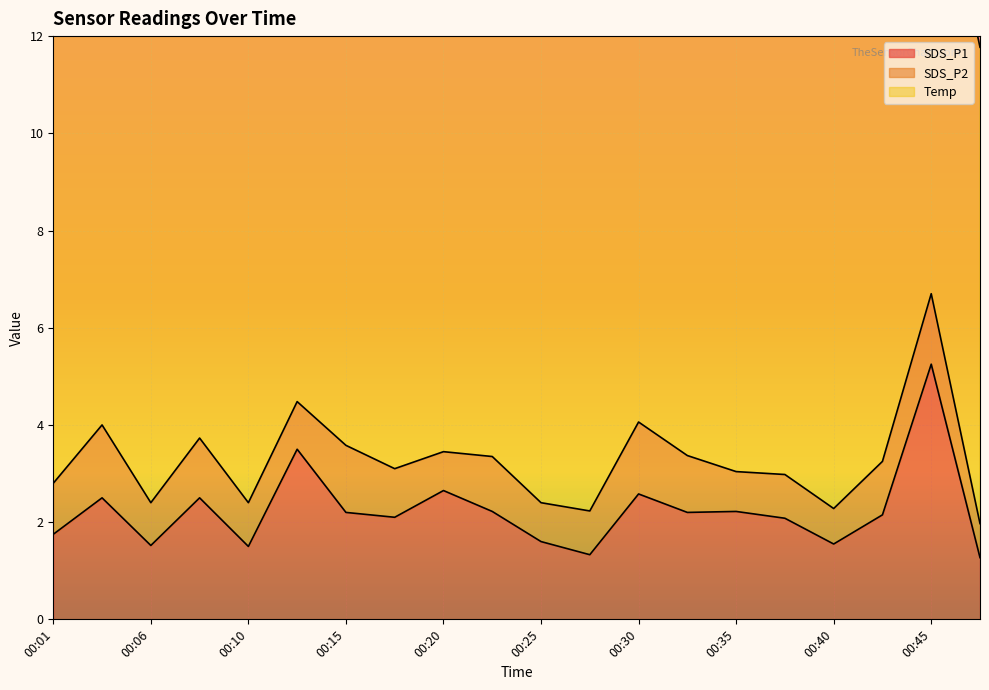

What is the spread (max minus min) of values at 00:18?

9.0